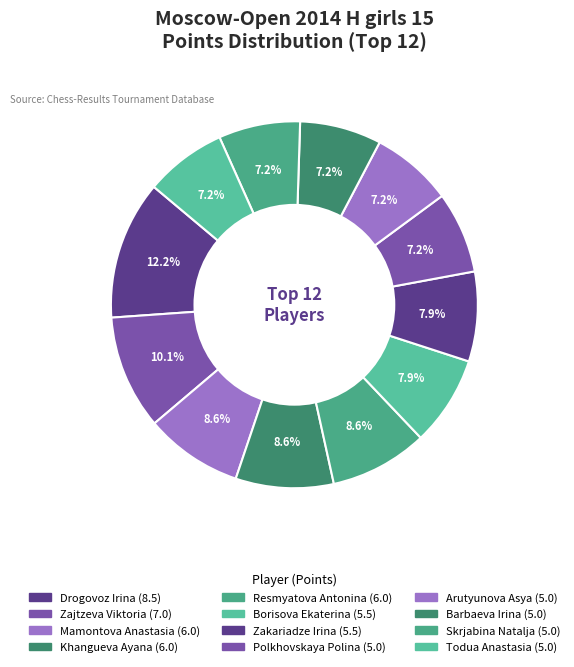

How many slices are in this pie chart?

12